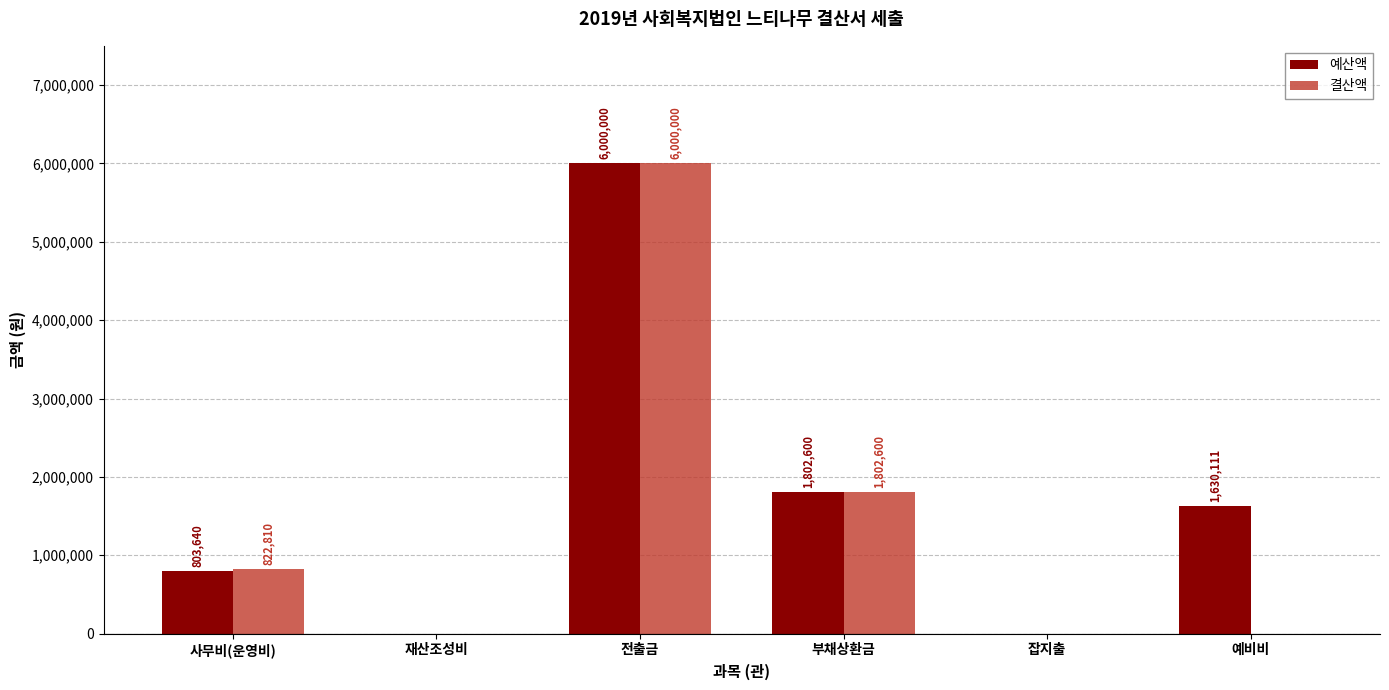

Where is 예산액 nearest to the value 3000000?

부채상환금